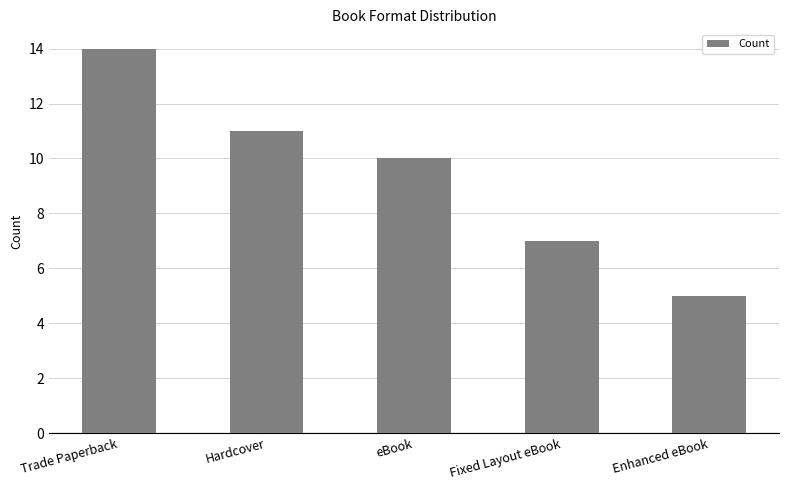

Reading left to right, list all the values displayed in this chart.

Trade Paperback=14	Hardcover=11	eBook=10	Fixed Layout eBook=7	Enhanced eBook=5